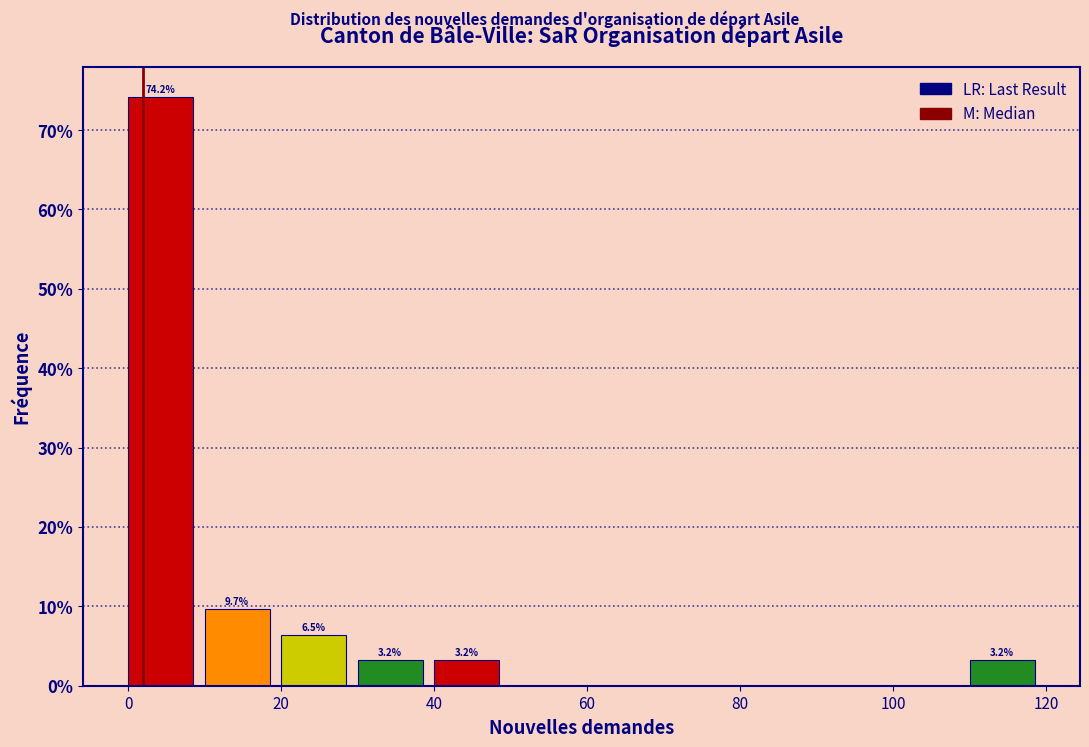

Over which range of the x-axis is the bar tallest?

0 to 10